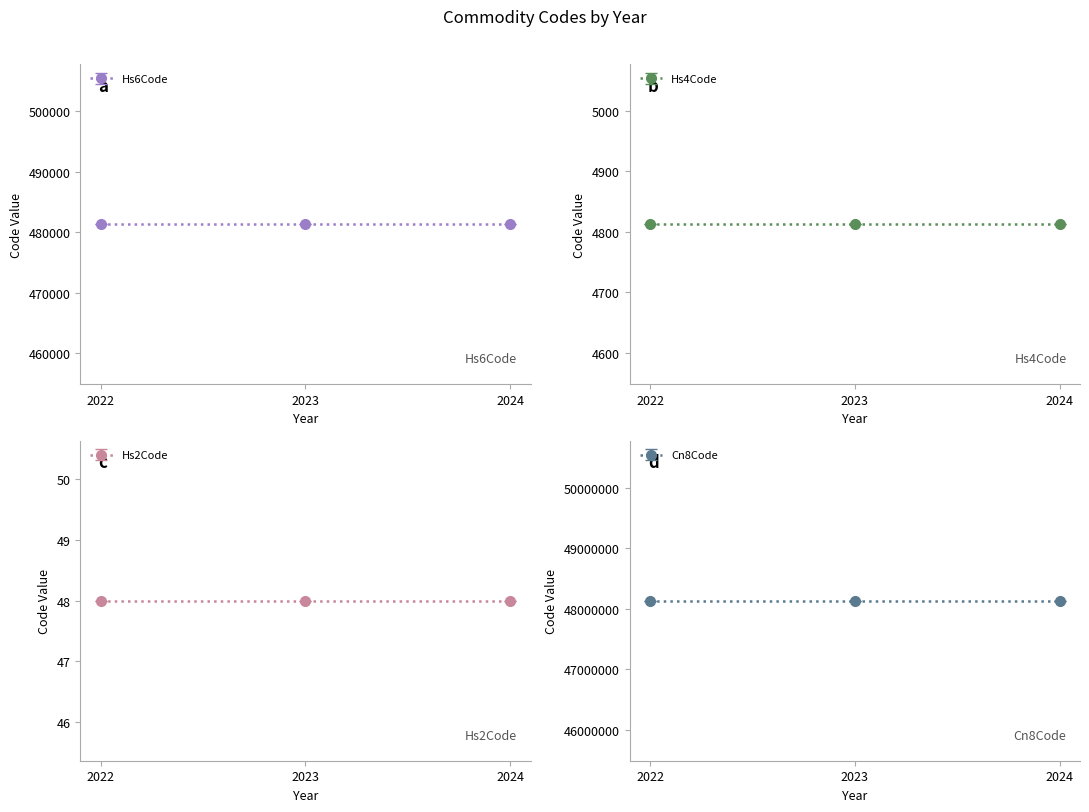

What are all the series names shown in the legend?

Hs6Code, Hs4Code, Hs2Code, Cn8Code